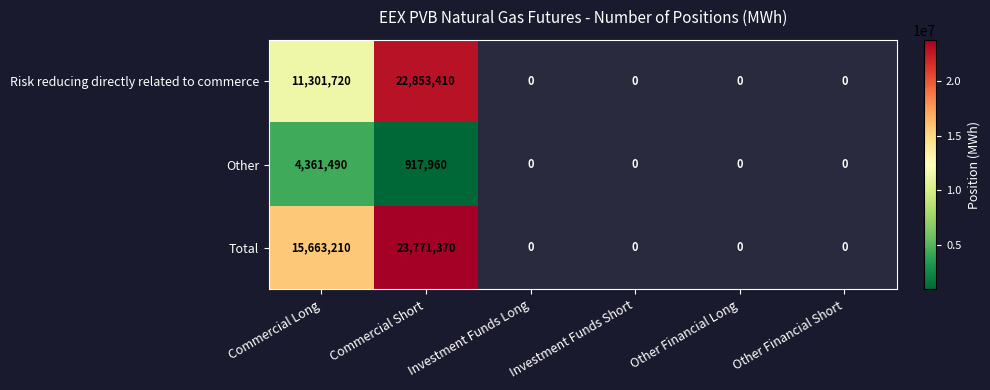

At which category is the sum across all series the highest?

Commercial Short